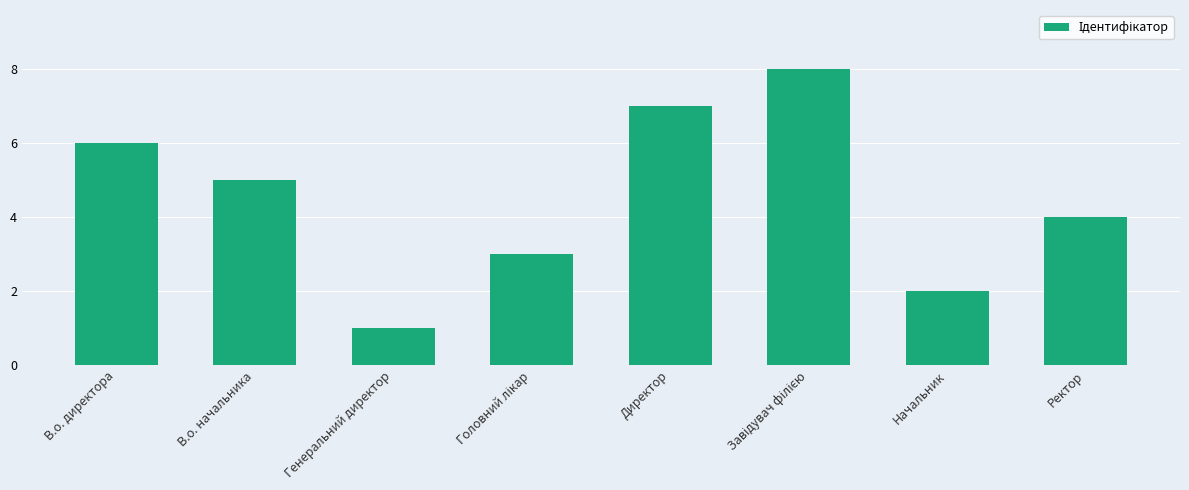

Reading right to left, list all the values displayed in this chart.

4	2	8	7	3	1	5	6